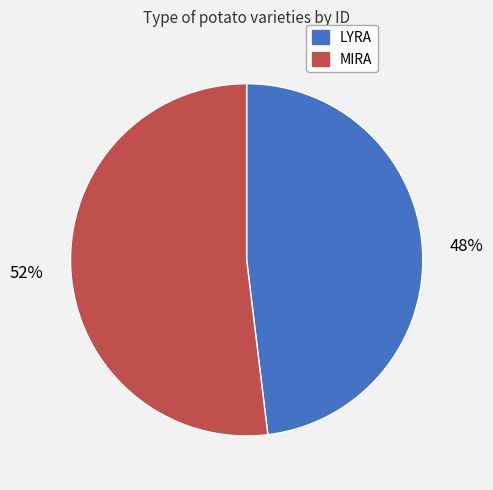

Rank the categories by value from lowest to highest.

LYRA, MIRA